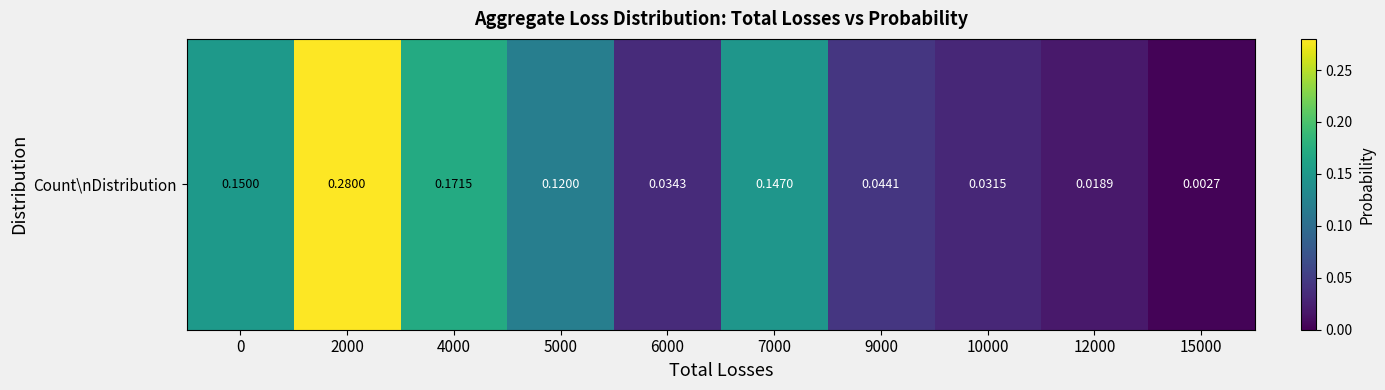

Rank the categories by value from lowest to highest.

15000, 12000, 10000, 6000, 9000, 5000, 7000, 0, 4000, 2000